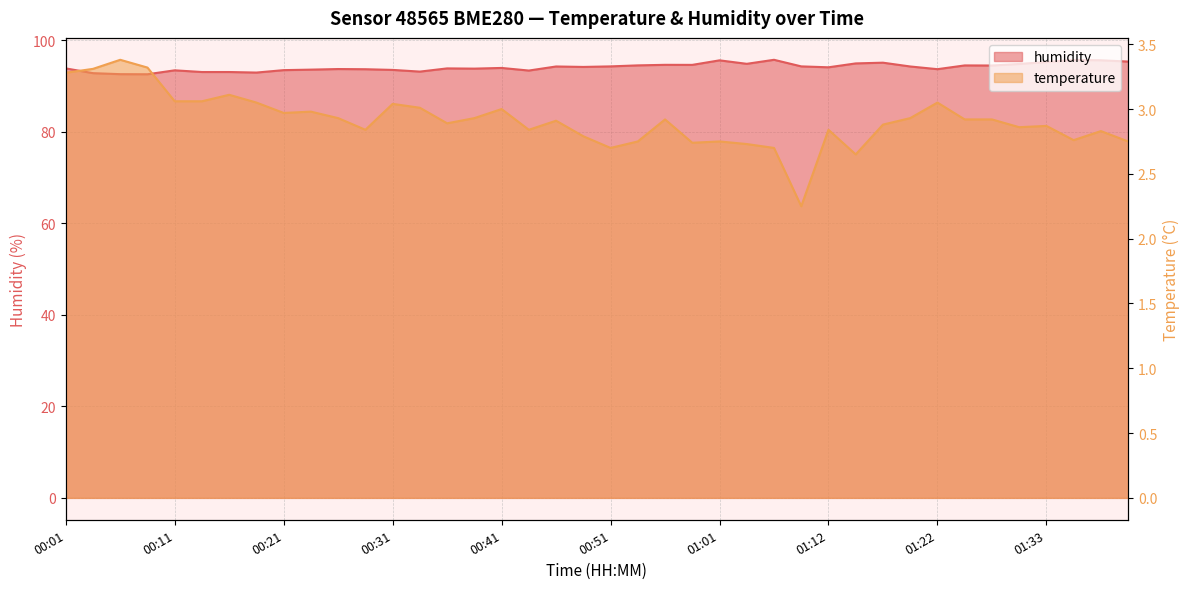

Rank the categories by humidity value from highest to lowest.

01:06, 01:35, 01:37, 01:01, 01:40, 01:33, 01:17, 01:14, 01:04, 01:30, 00:56, 00:59, 00:54, 01:25, 01:27, 00:51, 01:09, 00:46, 01:20, 00:49, 01:12, 00:41, 00:01, 00:36, 00:39, 00:26, 01:22, 00:29, 00:24, 00:31, 00:21, 00:11, 00:44, 00:34, 00:14, 00:16, 00:19, 00:04, 00:06, 00:09